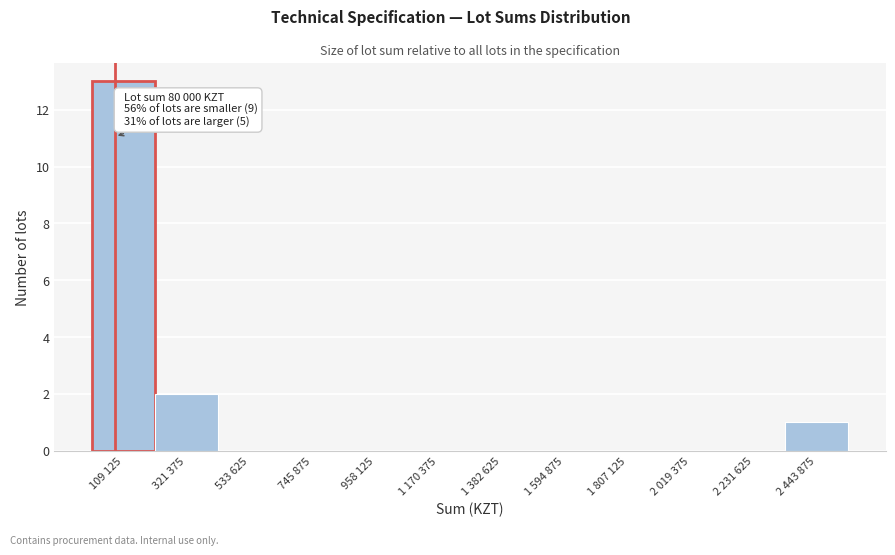

Reading left to right, transcribe all the data shown in this chart.

109 125=13	321 375=2	533 625=0	745 875=0	958 125=0	1 170 375=0	1 382 625=0	1 594 875=0	1 807 125=0	2 019 375=0	2 231 625=0	2 443 875=1